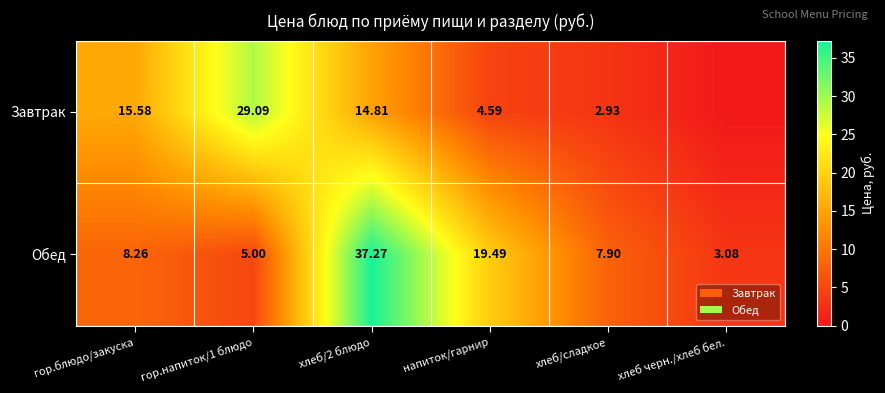

True or false: Завтрак has a value of 2.9 at напиток/гарнир.

False